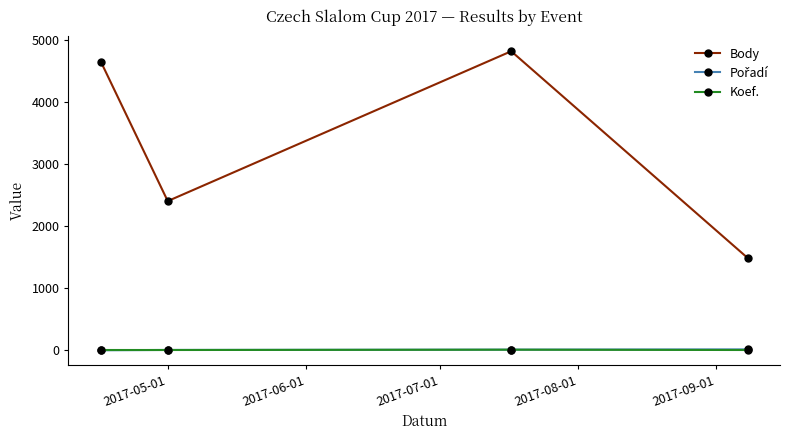

True or false: Body and Koef. intersect in this chart.

False